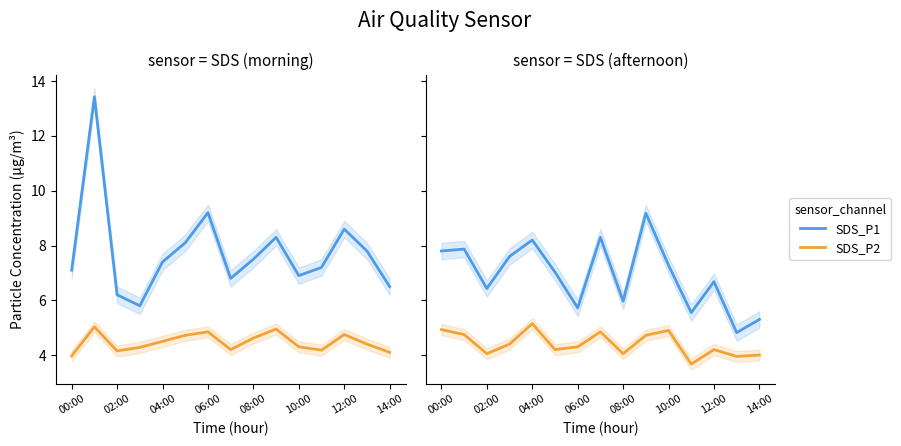

What is the sum of the SDS_P2 values at 00:00 and 06:00?

9.3